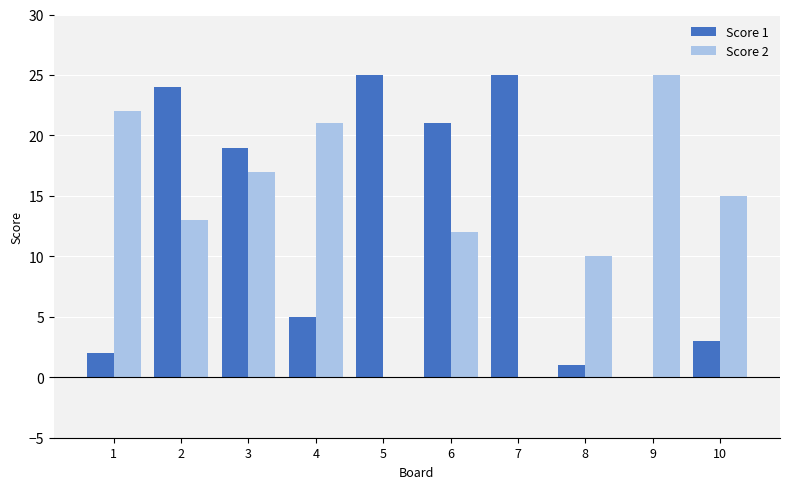

At which category is the sum across all series the highest?

2